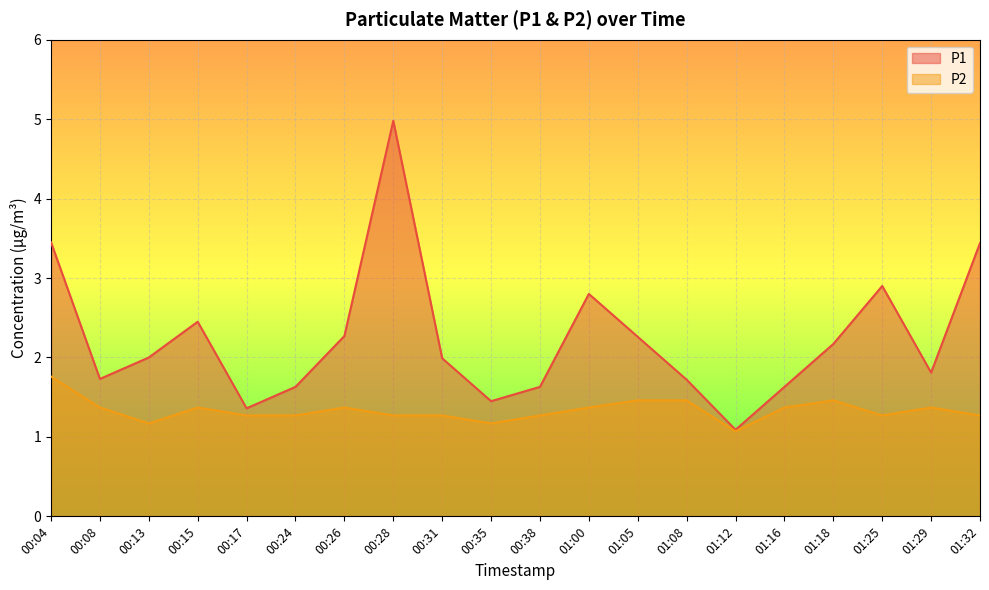

List the labels in order of P2 value, smallest first.

01:12, 00:13, 00:35, 00:17, 00:24, 00:28, 00:31, 00:38, 01:25, 01:32, 00:08, 00:15, 00:26, 01:00, 01:16, 01:29, 01:05, 01:08, 01:18, 00:04